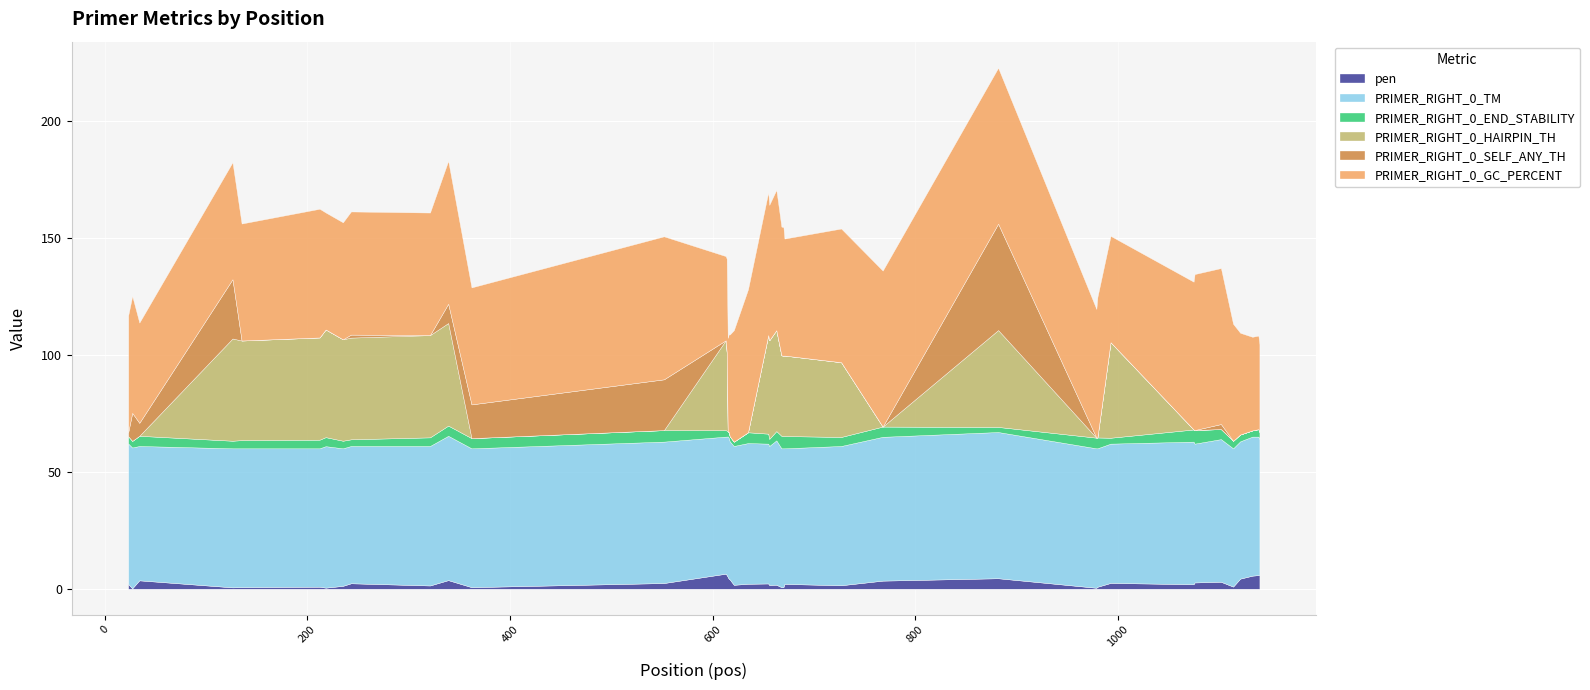

Which series changed the most between 218 and 882?

PRIMER_RIGHT_0_SELF_ANY_TH